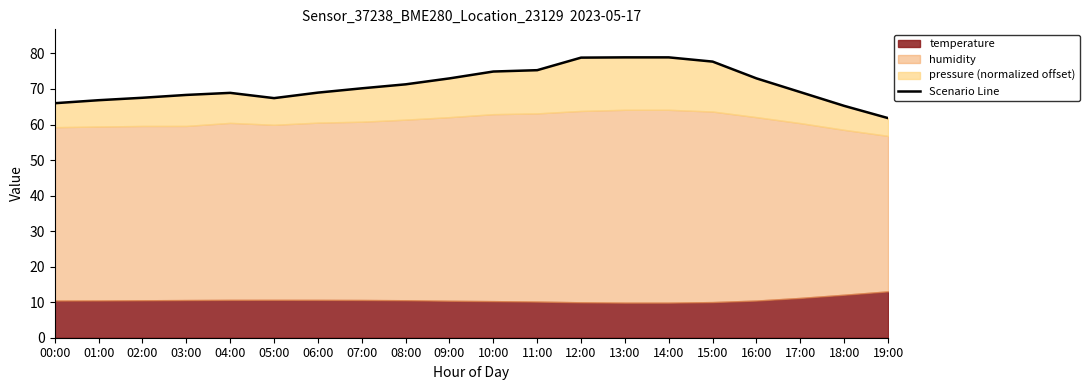

What is the difference between the second highest and second lowest values?

13.6